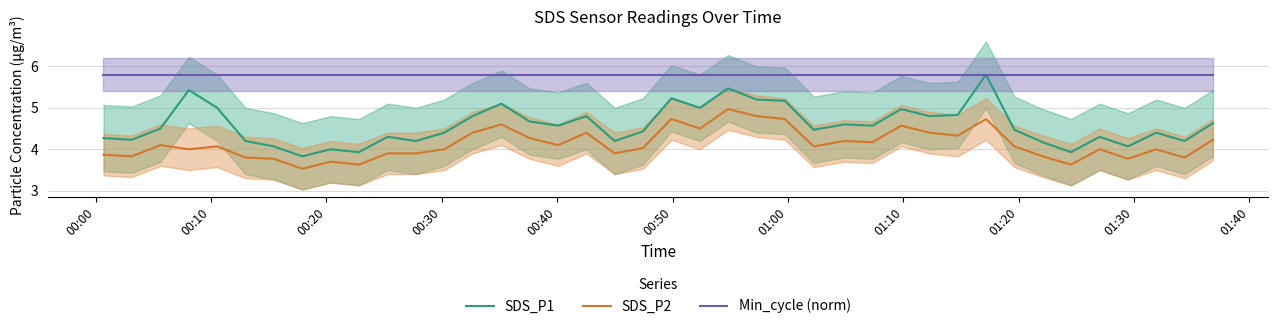

What is the maximum value for SDS_P1?

5.8